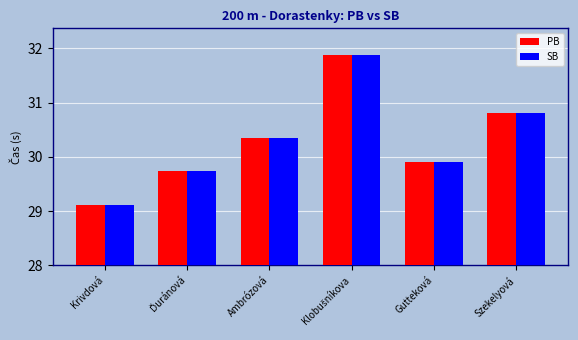

What is the label of the 1st bar from the right?

Szekelyová